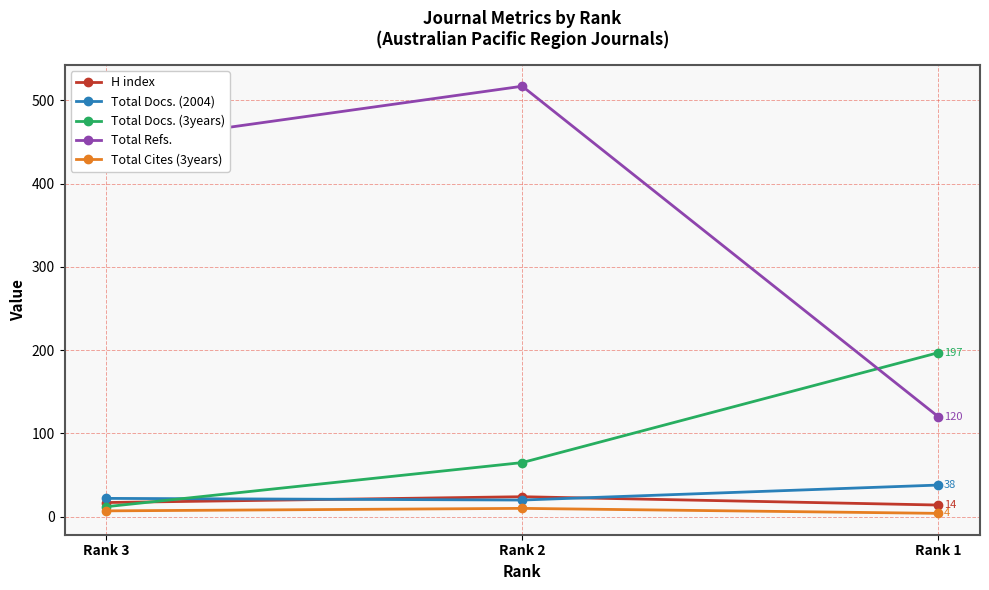

Which series changed the most between Rank 2 and Rank 1?

Total Refs.